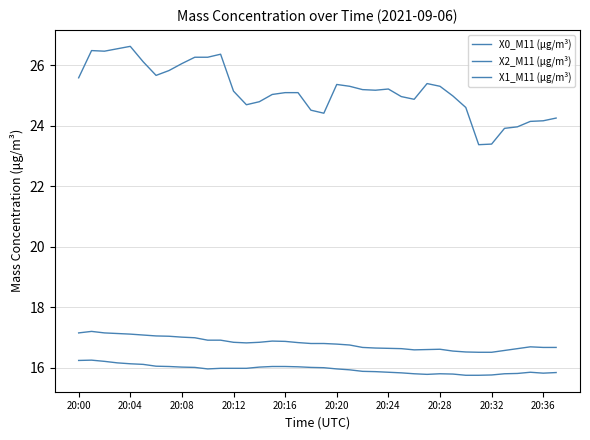

True or false: X2_M11 (μg/m³) has more than 0 interior local peaks.

True